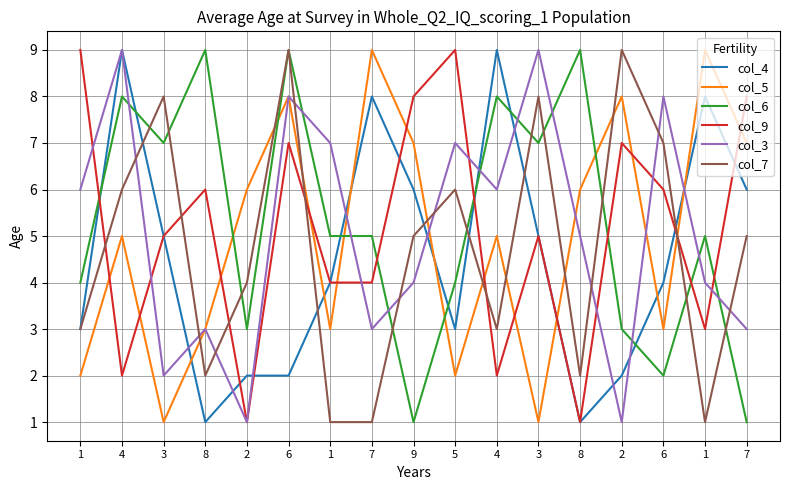

What are all the series names shown in the legend?

col_4, col_5, col_6, col_9, col_3, col_7